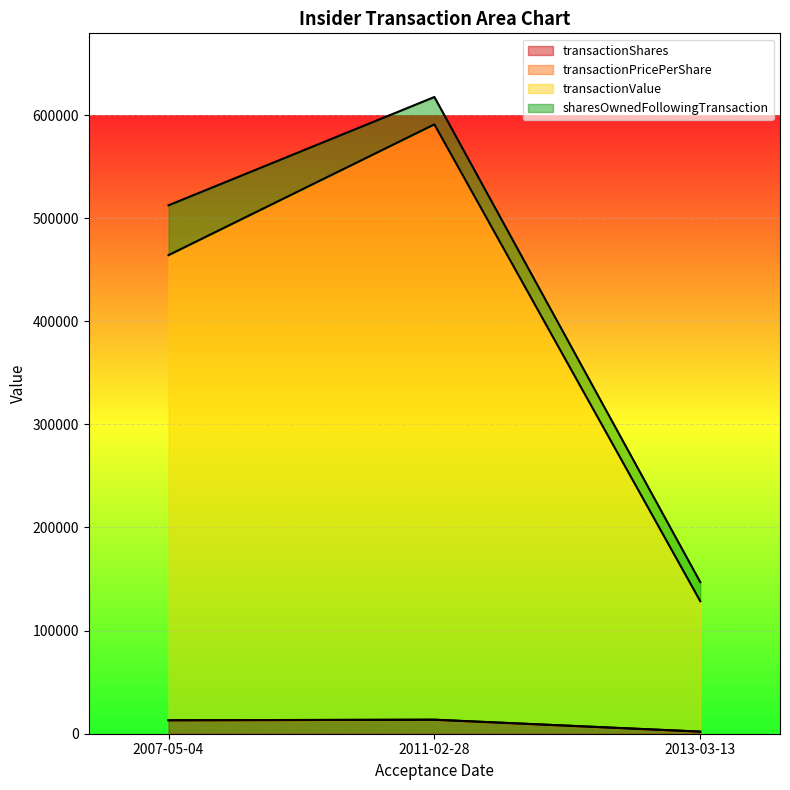

At which category does the chart reach its peak across all series?

2011-02-28